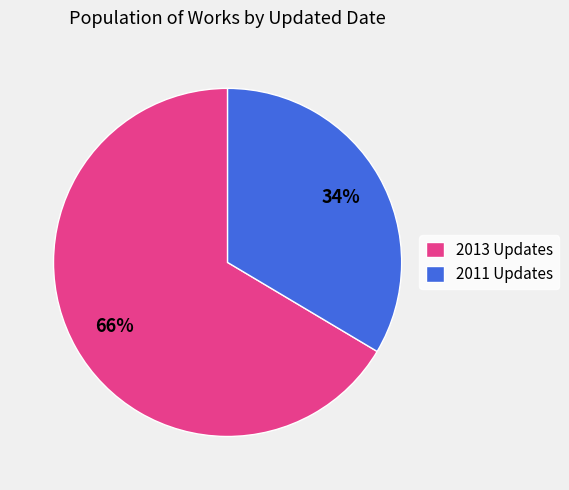

Is there any slice that represents more than half of the pie?

Yes